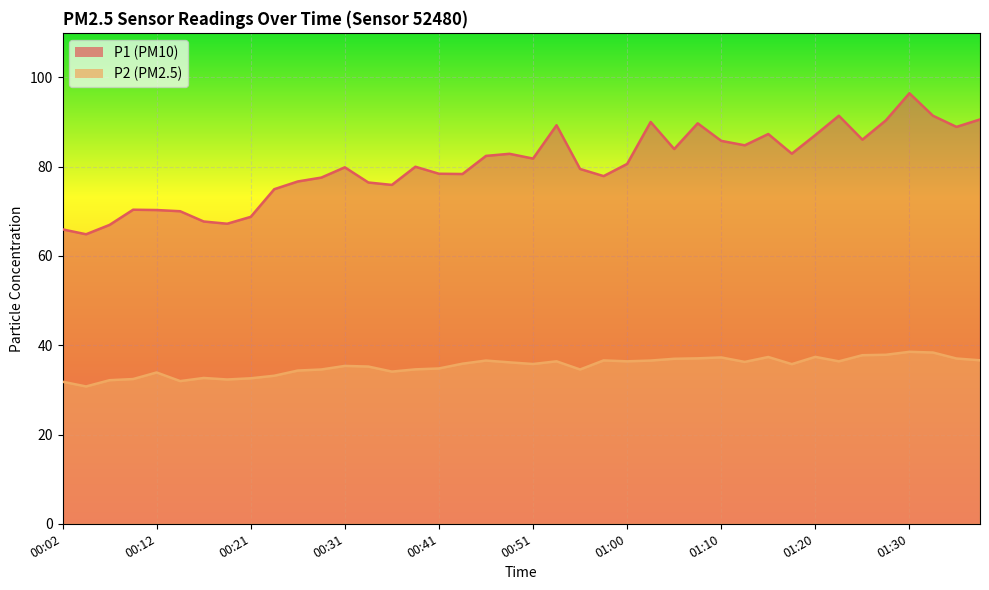

At which label does P1 first exceed 80?

00:46